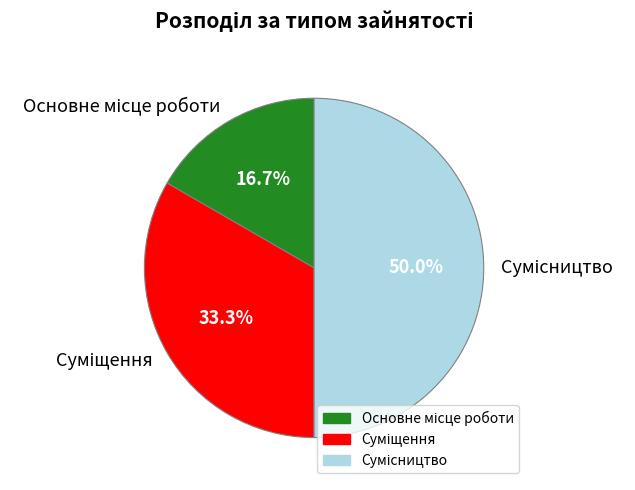

To the nearest percent, what percentage of the pie is Сумісництво?

50%